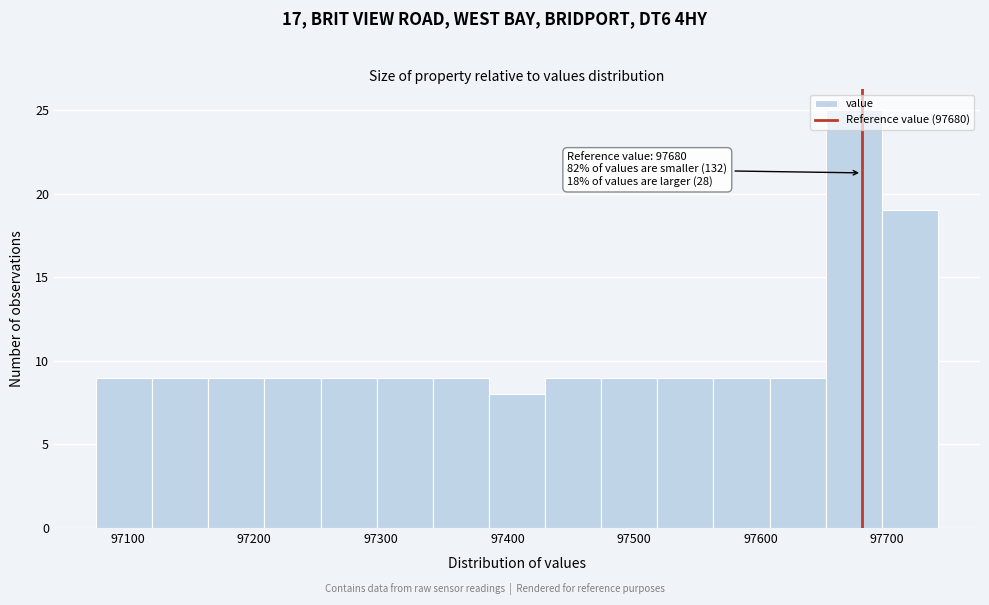

Which range on the x-axis has the tallest bar?

97650 to 97700